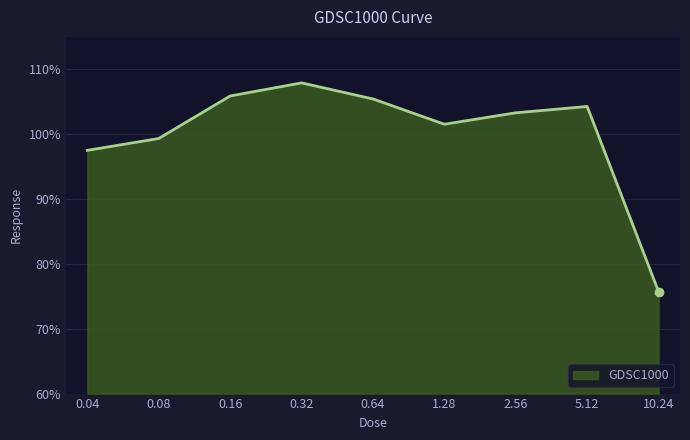

Reading left to right, list all the values displayed in this chart.

0.04=97.5	0.08=99.3	0.16=105.9	0.32=107.9	0.64=105.4	1.28=101.5	2.56=103.3	5.12=104.3	10.24=75.7